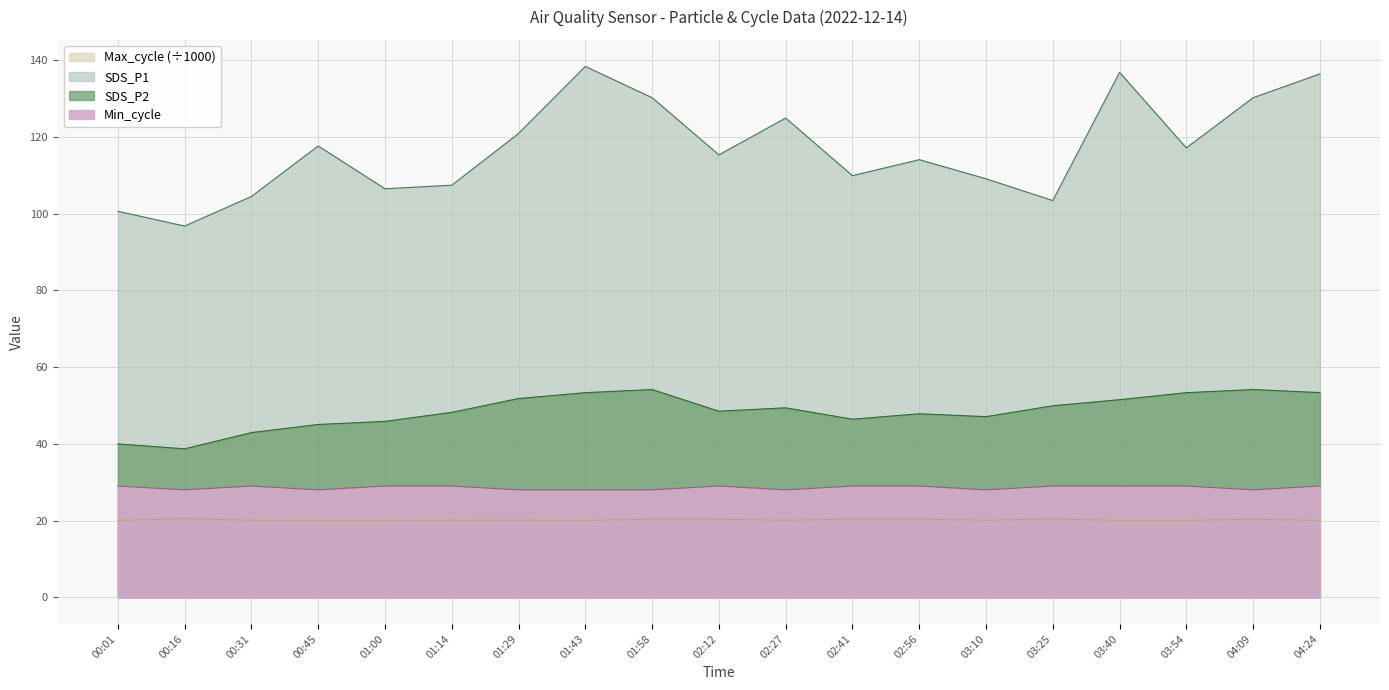

True or false: Max_cycle and SDS_P1 cross at least once.

False